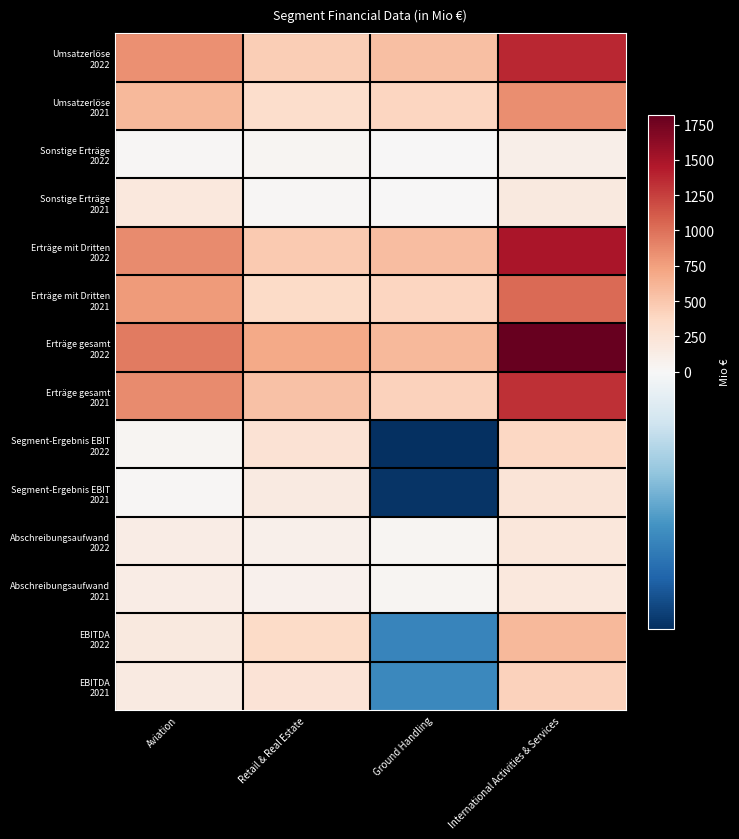

Which series has the largest total across all categories?

Erträge gesamt 2022